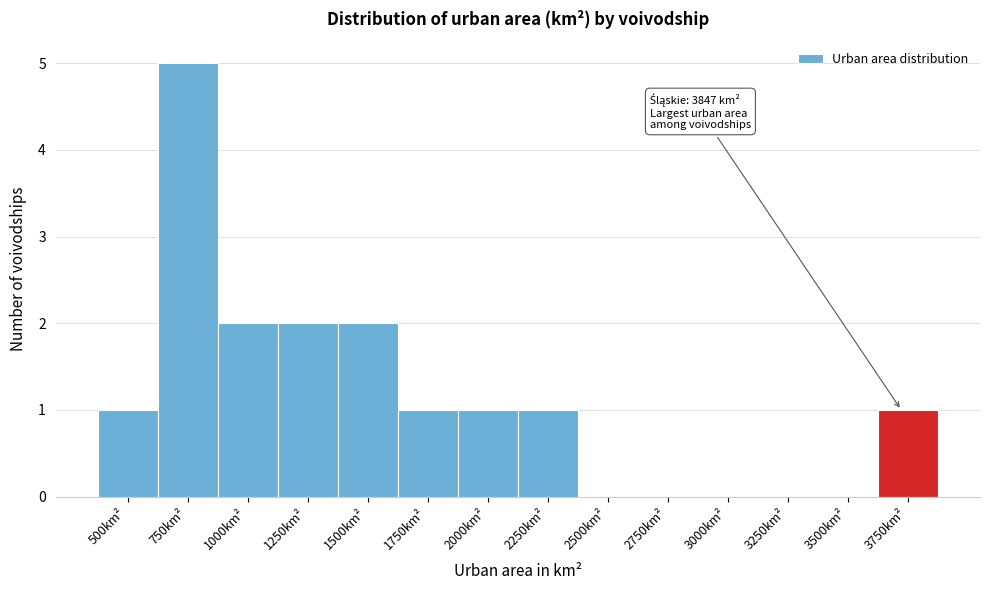

Reading left to right, transcribe all the data shown in this chart.

500km²=1	750km²=5	1000km²=2	1250km²=2	1500km²=2	1750km²=1	2000km²=1	2250km²=1	2500km²=0	2750km²=0	3000km²=0	3250km²=0	3500km²=0	3750km²=1